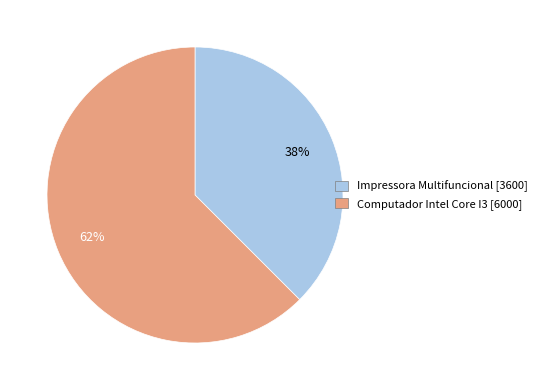

To the nearest percent, what is the combined percentage of Computador Intel Core I3 [6000] and Impressora Multifuncional [3600]?

100%